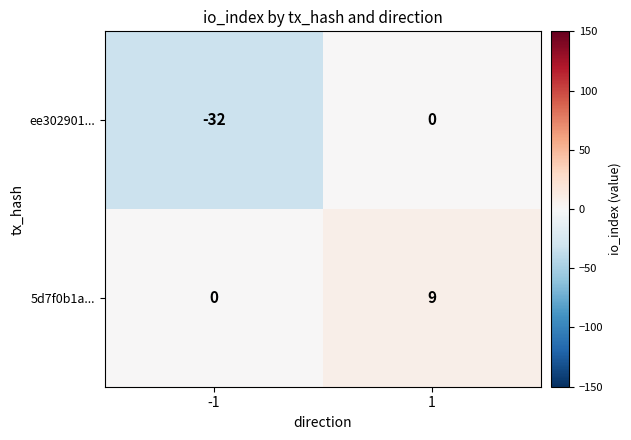

Between -1 and 1, which series saw the biggest shift?

ee302901...